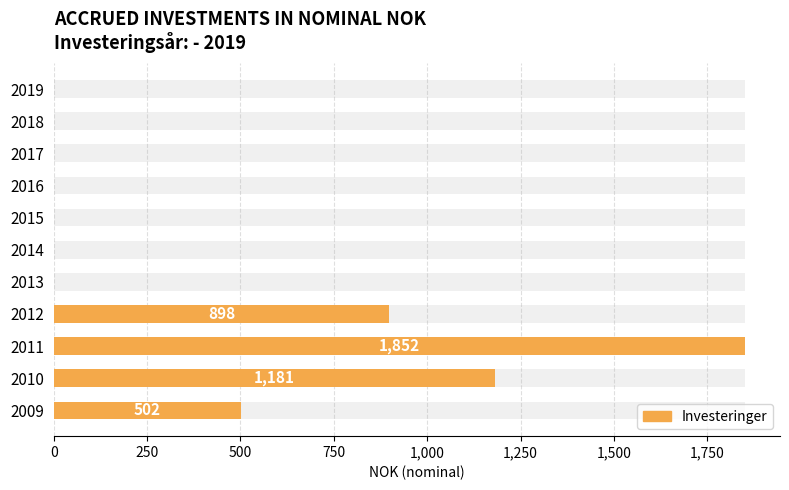

Reading left to right, what are all the values shown in this chart?

502	1181	1852	898	0	0	0	0	0	0	0